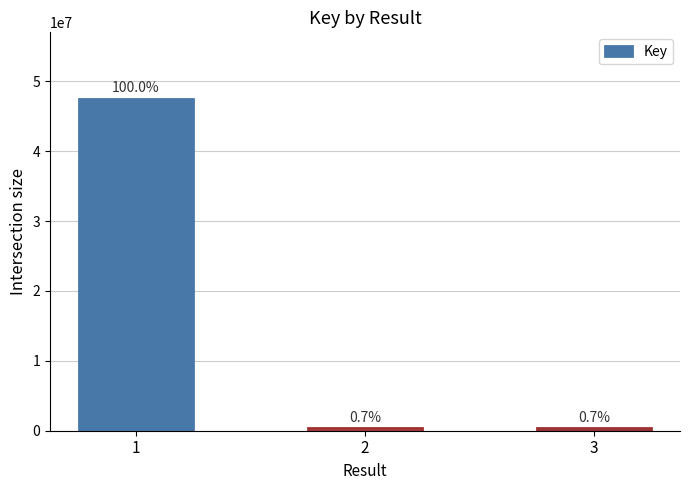

Are the bars horizontal?

No